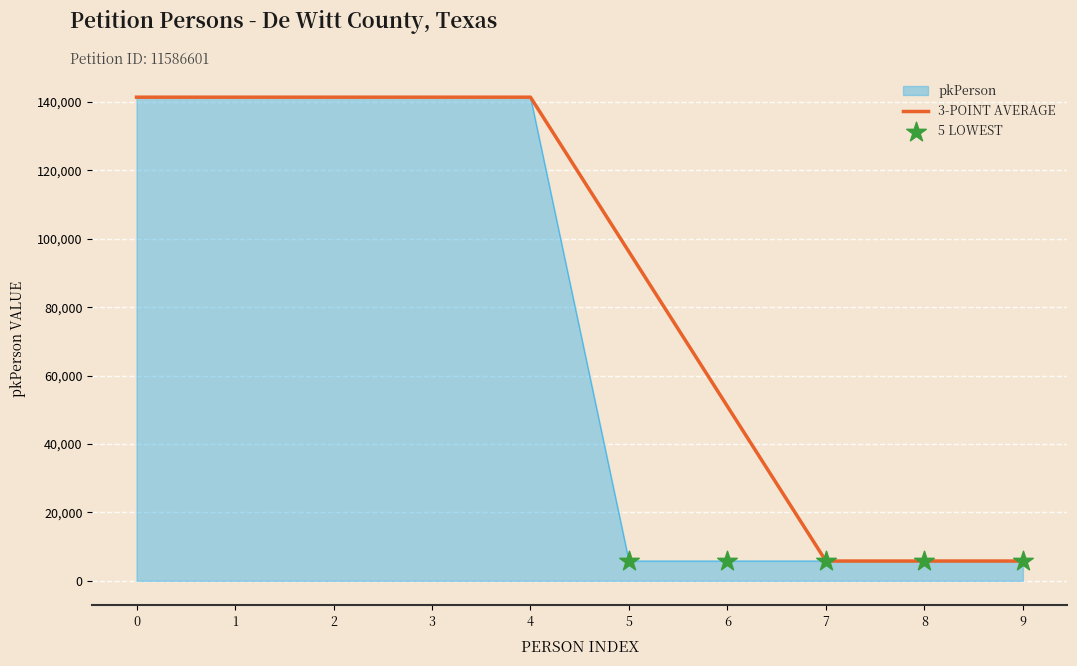

Which series has the widest spread of values?

pkPerson